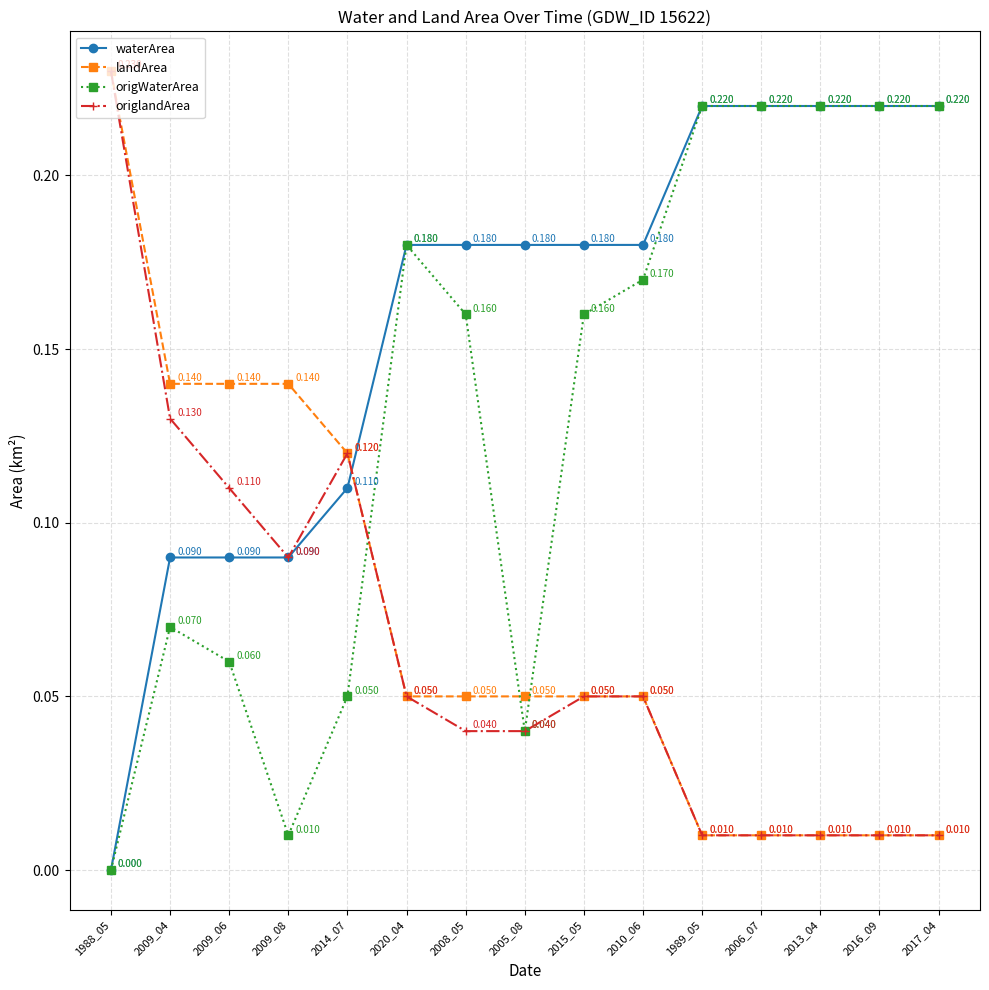

Is the value of origlandArea at 2010_06 greater than the value of landArea at 2016_09?

Yes